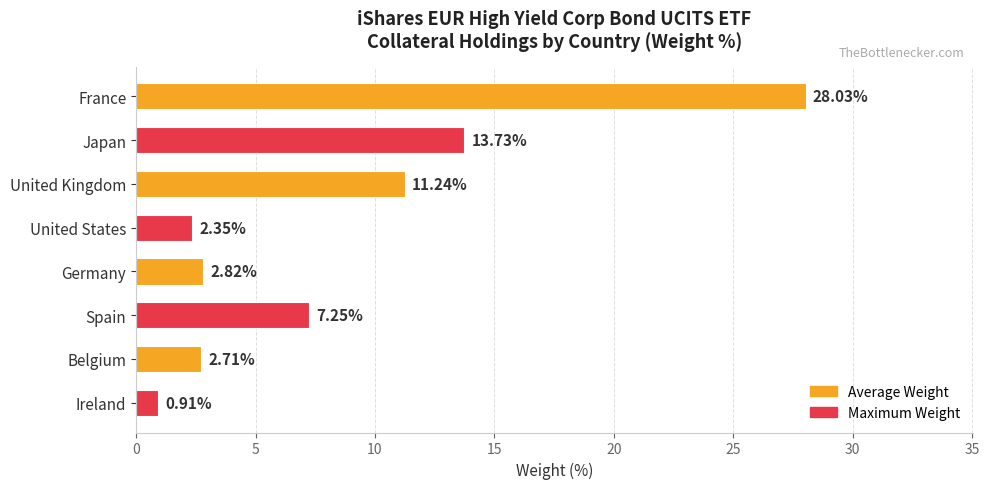

What is the difference between the maximum and minimum values?

27.1